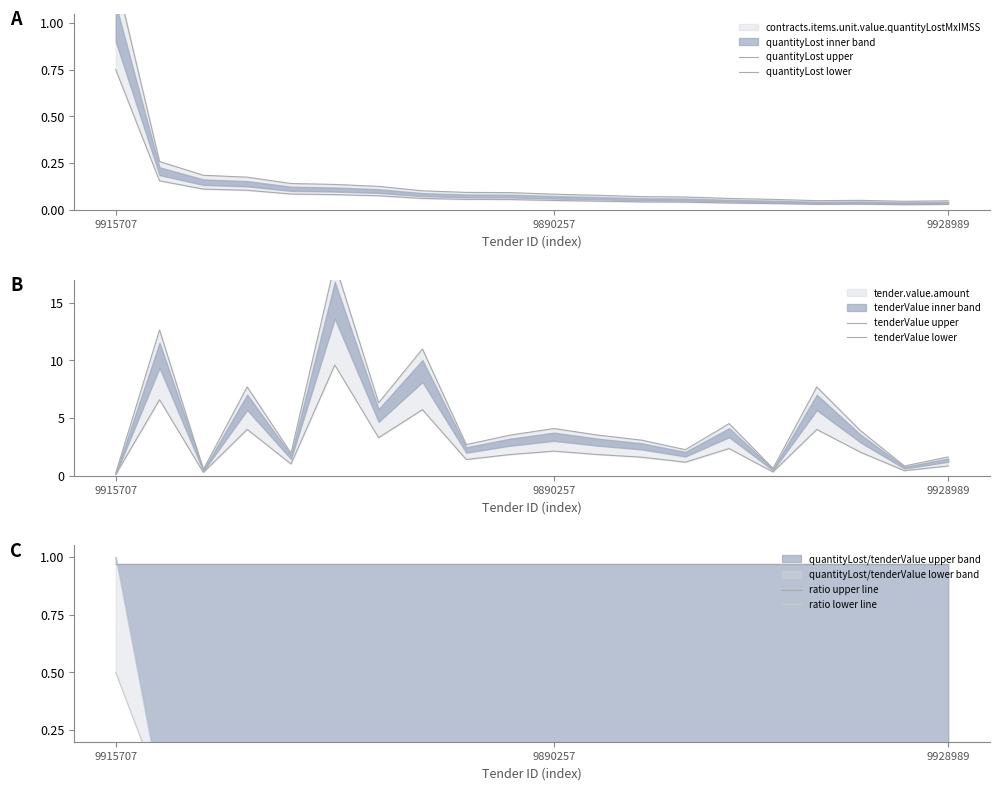

What is the maximum value for quantityLost upper?

1.2